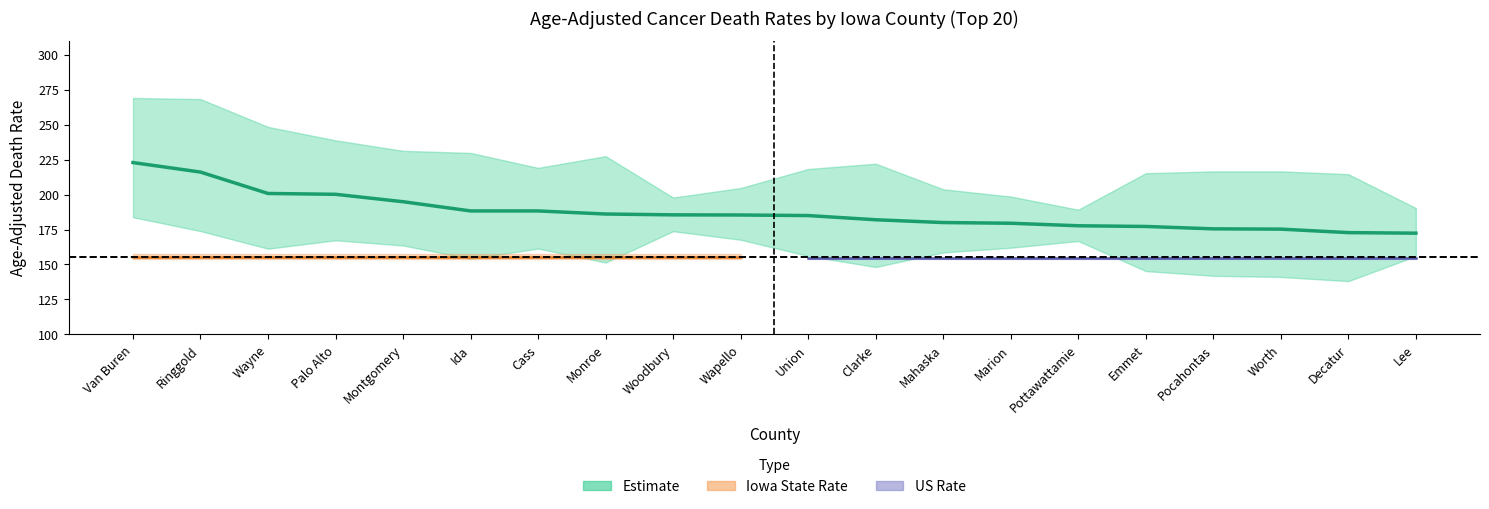

How many values are below 185?

9